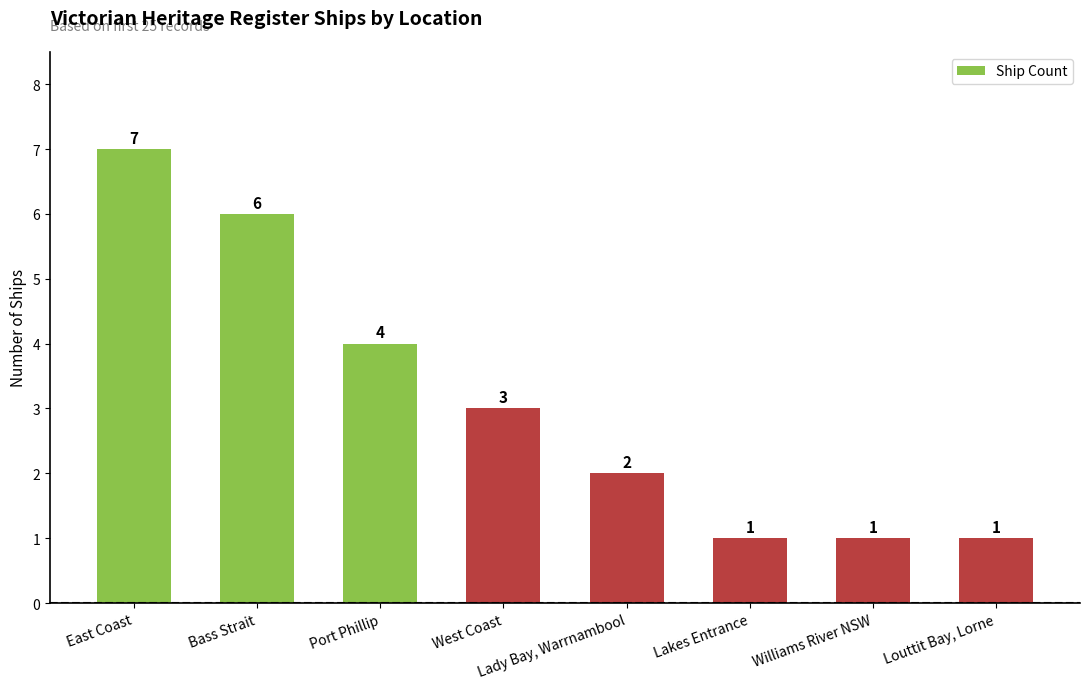

Reading left to right, transcribe all the data shown in this chart.

East Coast=7	Bass Strait=6	Port Phillip=4	West Coast=3	Lady Bay, Warrnambool=2	Lakes Entrance=1	Williams River NSW=1	Louttit Bay, Lorne=1